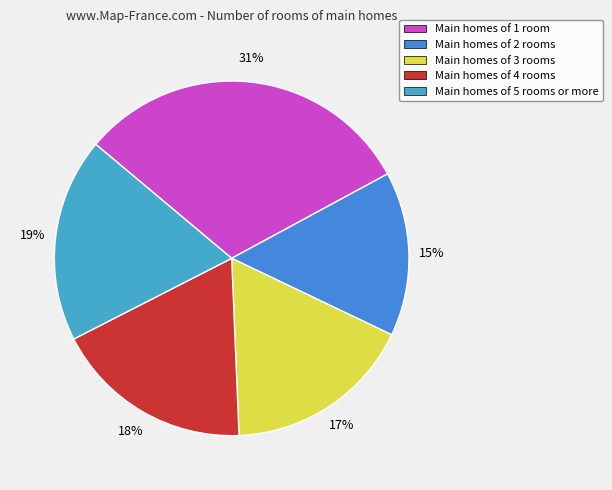

To the nearest percent, what is the average slice percentage?

20%